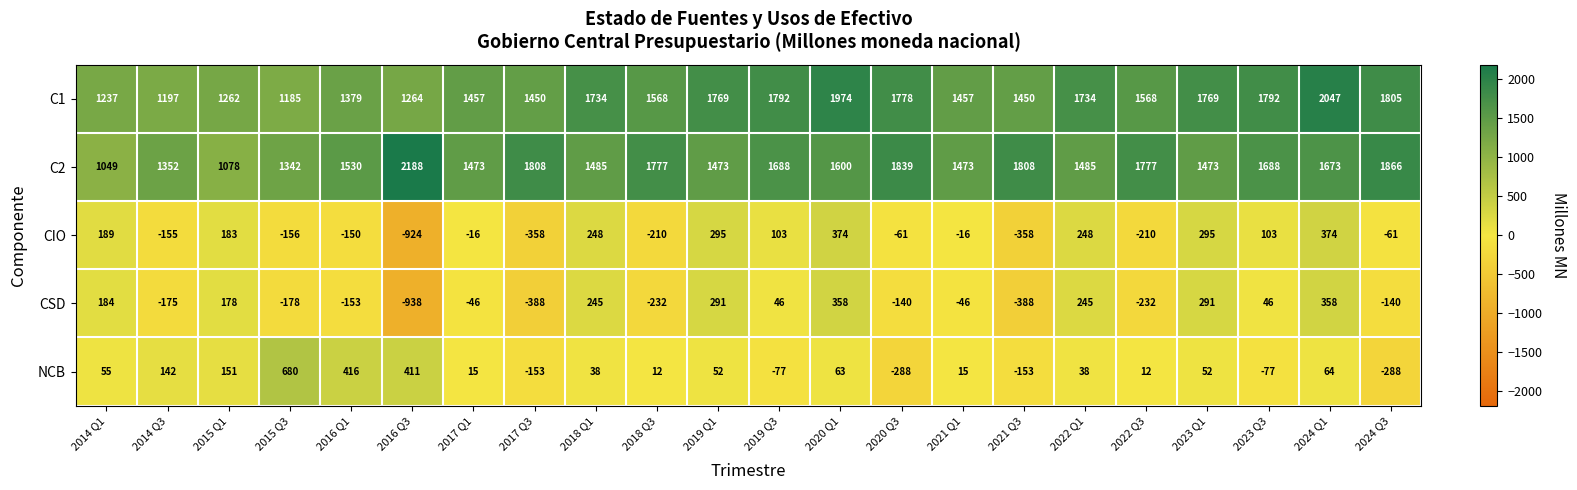

The value of C1 at 2015 Q3 is 1185. True or false?

True